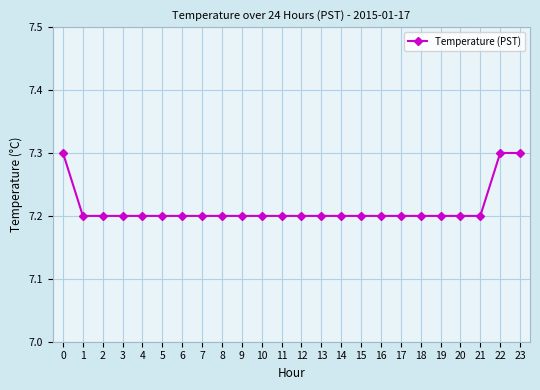

True or false: the data shows 7.3 at 22.

True